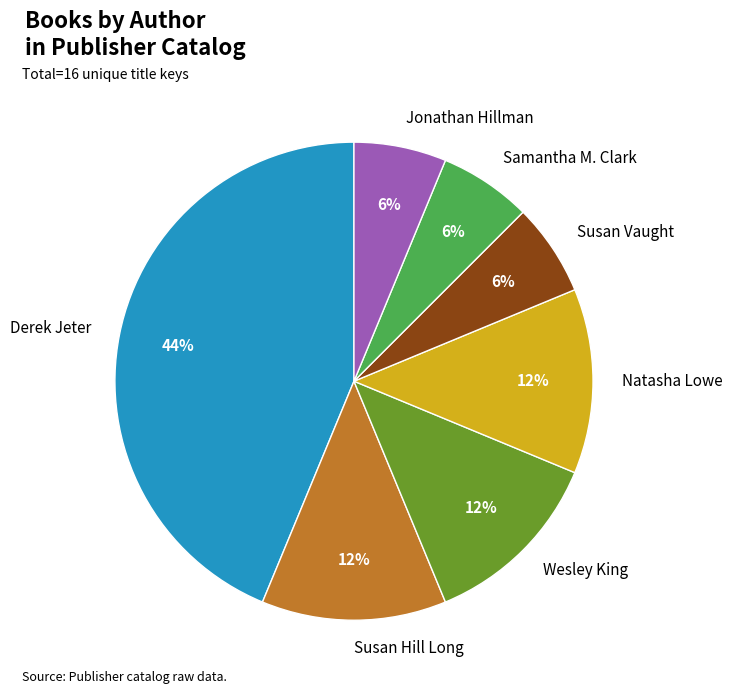

To the nearest percent, what is the difference between the Susan Hill Long and Samantha M. Clark slice percentages?

6%